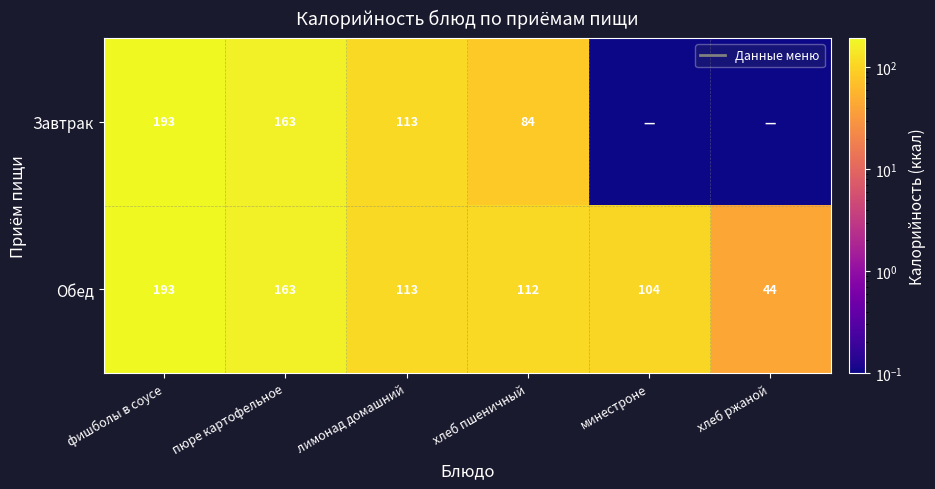

Is it true that Обед equals 335.0 at фишболы в соусе?

False